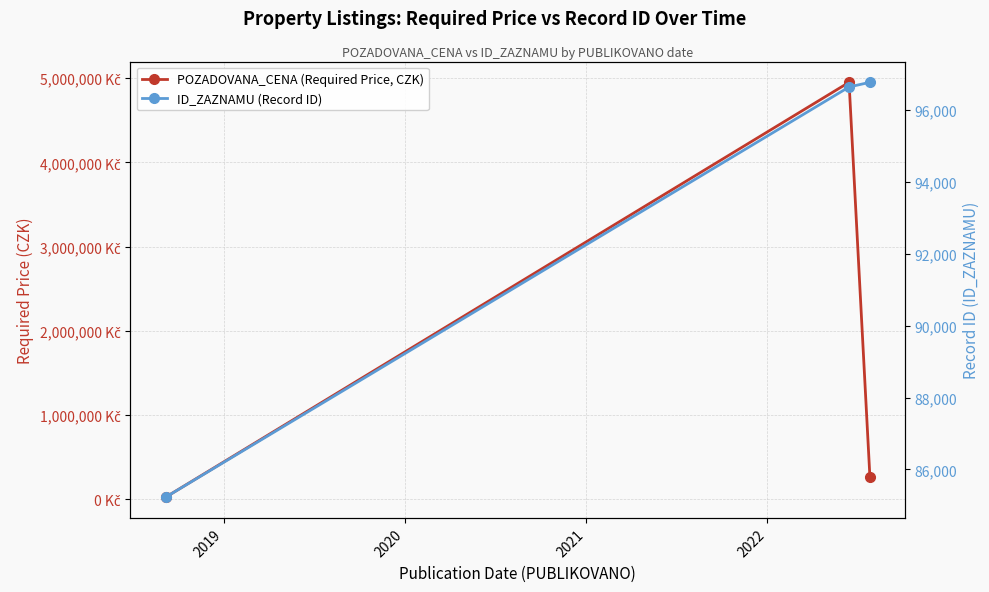

Reading right to left, extract all data points from this chart.

POZADOVANA_CENA (Required Price, CZK): 2020=269000	2019=4950000	2018=26488
ID_ZAZNAMU (Record ID): 2020=96764	2019=96634	2018=85230